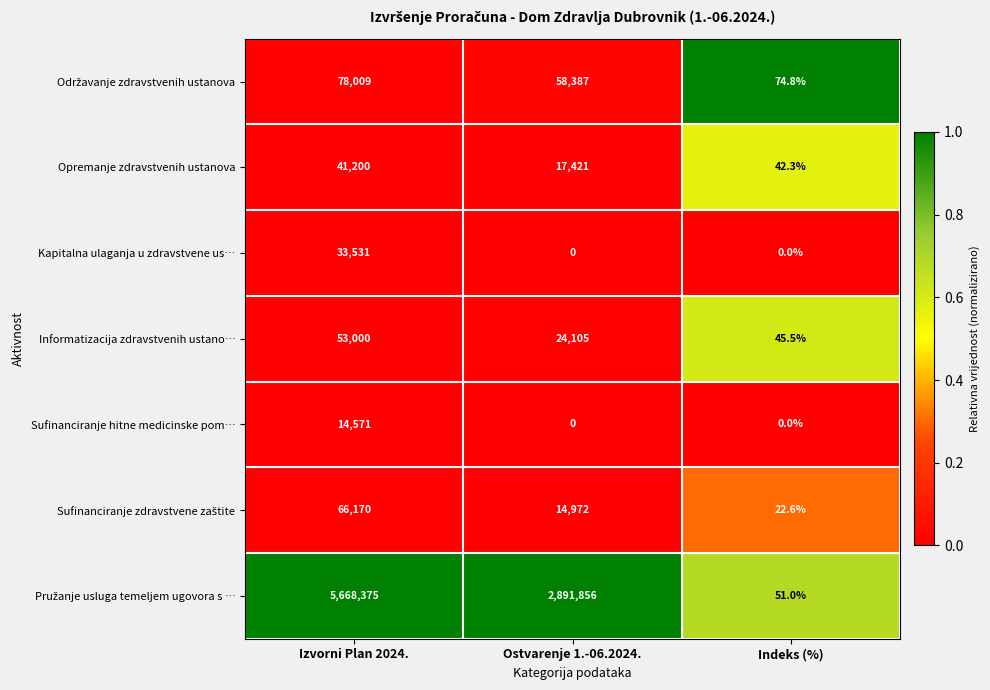

What is the total value across all series at Izvorni Plan 2024.?

5954856.0